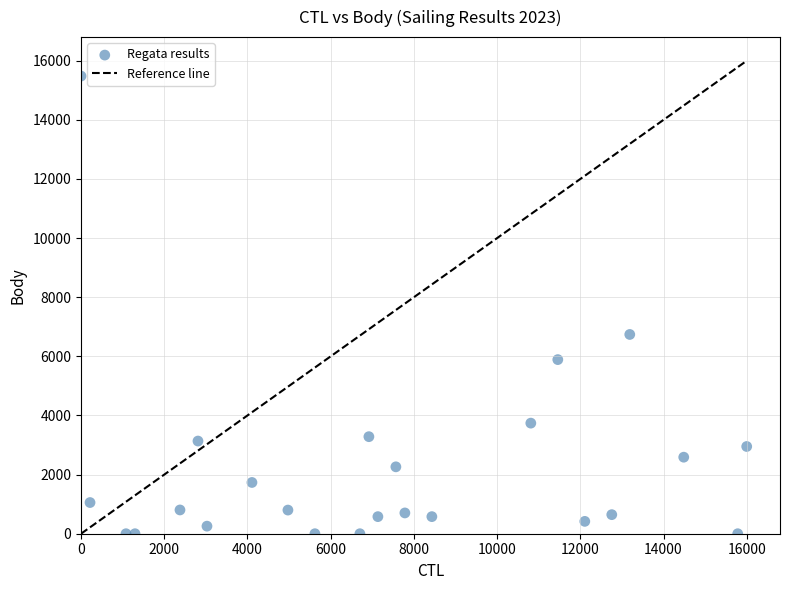

What is the range of Y values (max minus min)?

15482